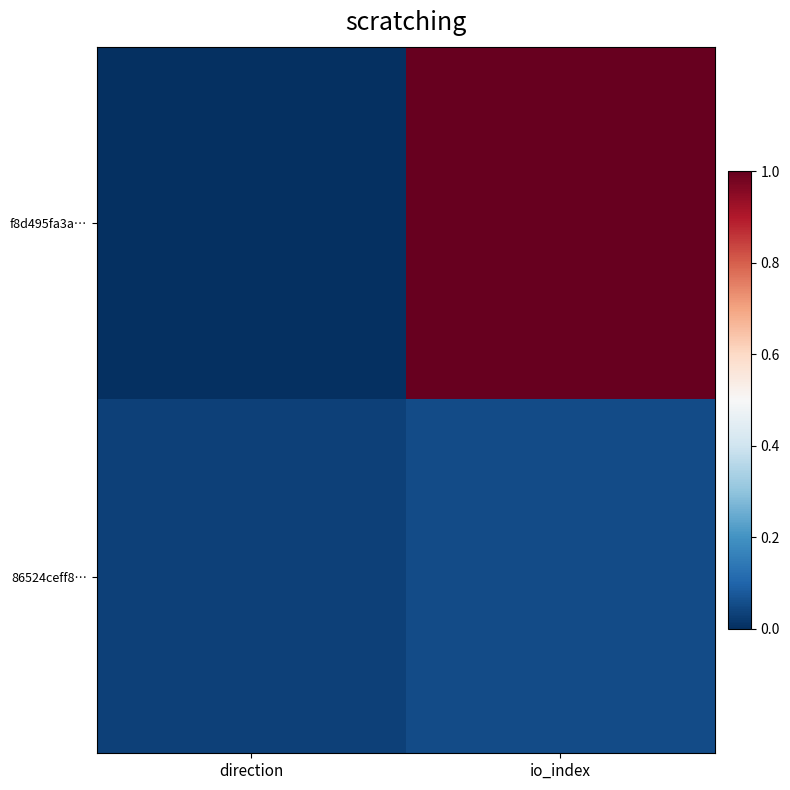

What is the total value across all series at io_index?

1.1